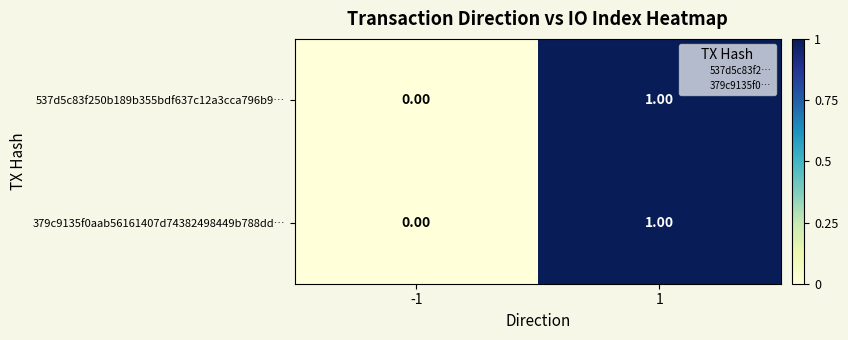

List the labels in order of 537d5c83f250b189b355bdf637c12a3cca796b9… value, smallest first.

-1, 1